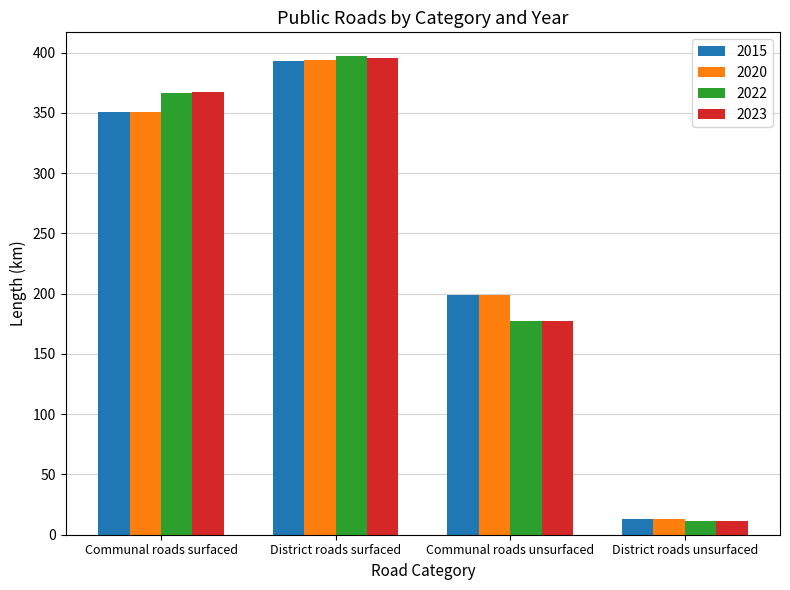

What is the minimum value shown in the chart?

11.3